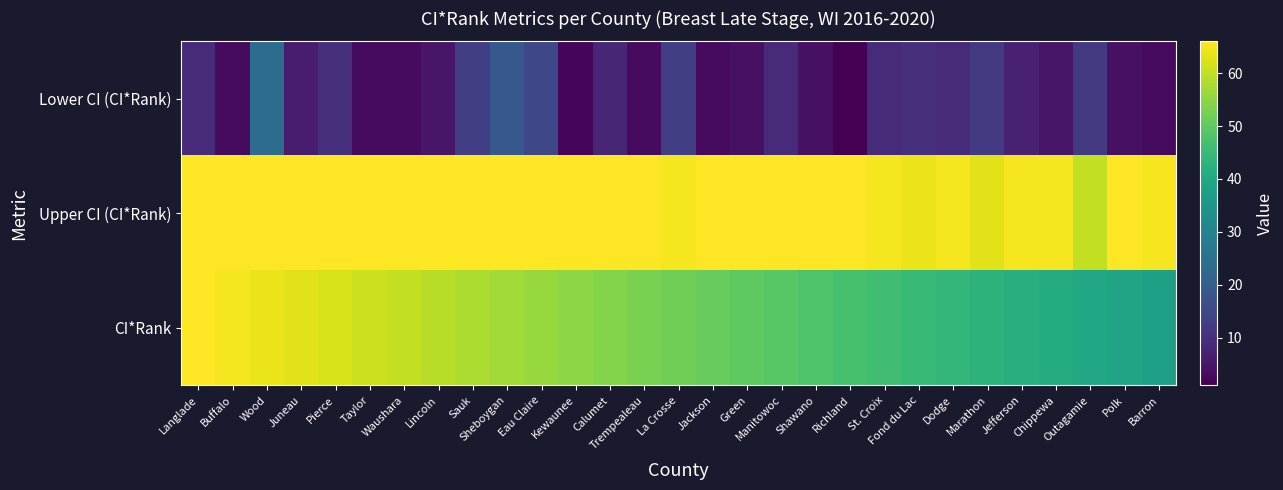

What is the total value across all series at Pierce?

138